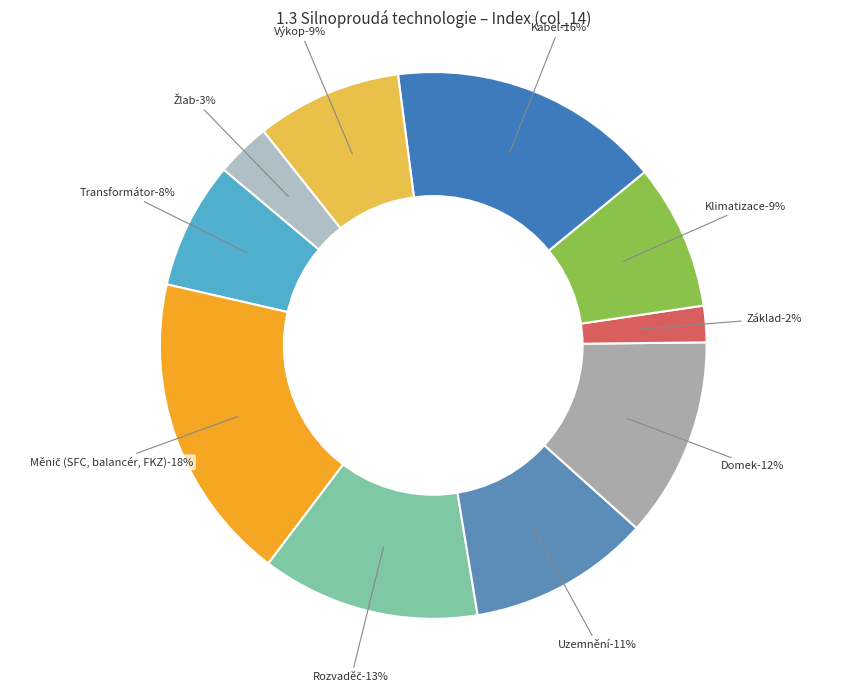

Is Rozvaděč the majority of the pie?

No